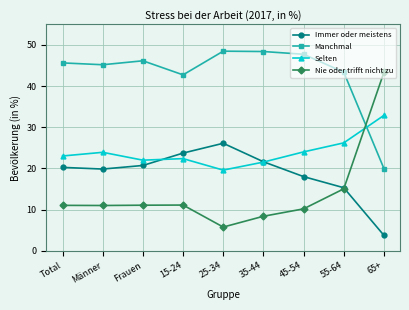

True or false: Nie oder trifft nicht zu has more than 2 interior local peaks.

False